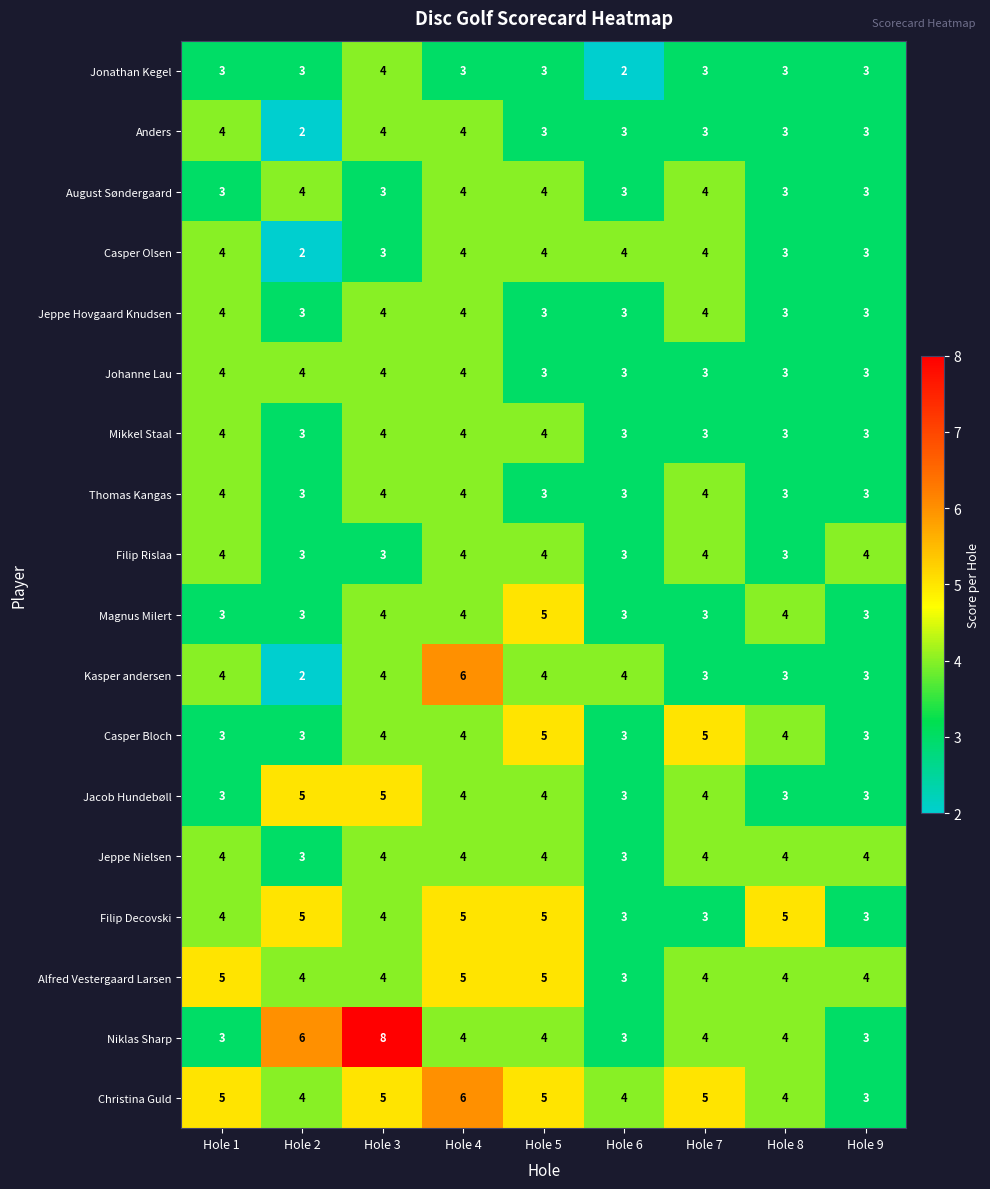

What is the total value across all series at Hole 4?

77